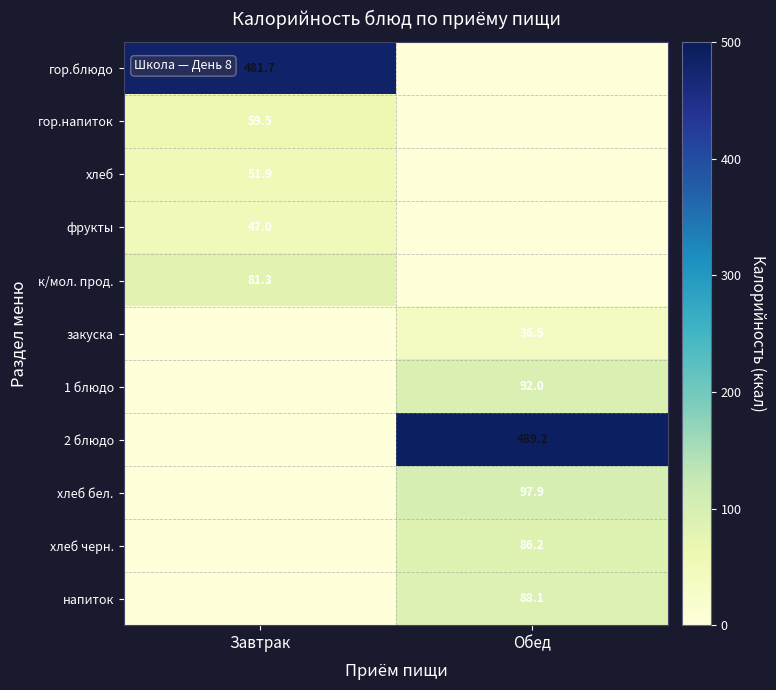

The 1 блюдо series shows 92.0 at Обед. True or false?

True